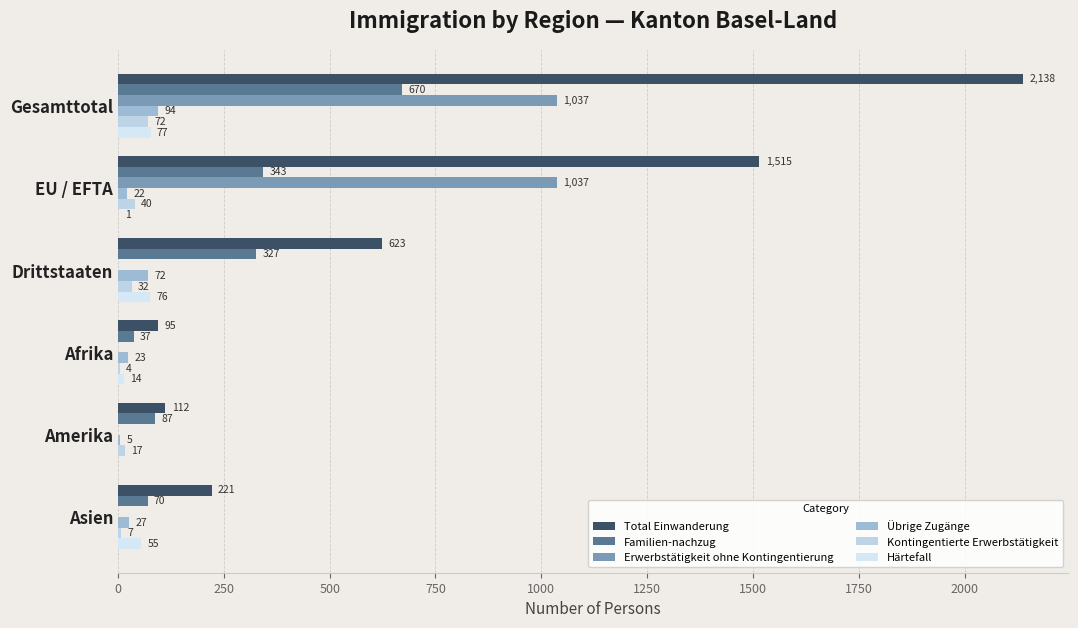

What is the minimum value for Total Einwanderung?

95